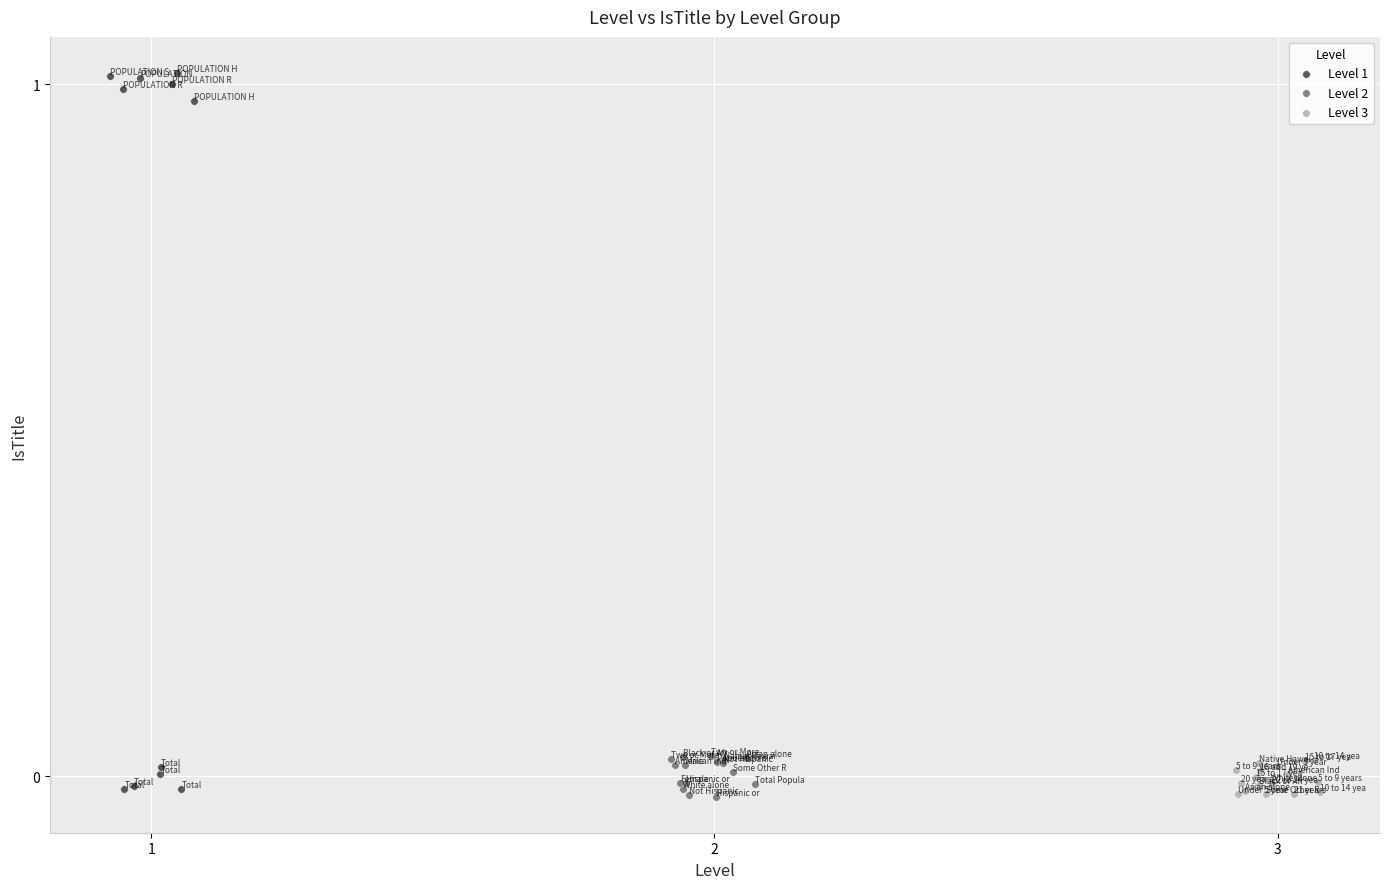

Which series has the widest spread of Y values?

Level 1